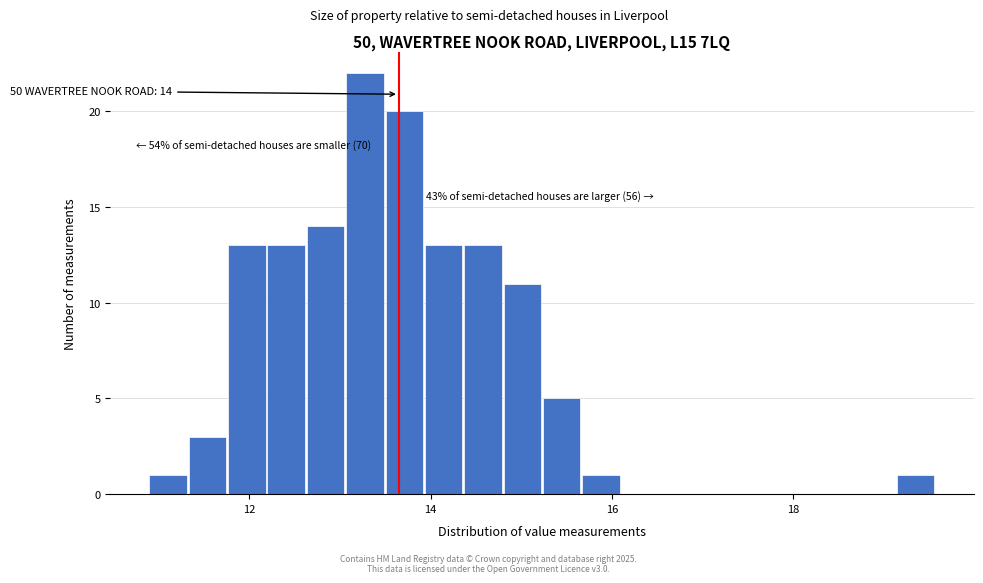

Read against the x-axis, roughly where is the centre of the tallest bar?

13.2